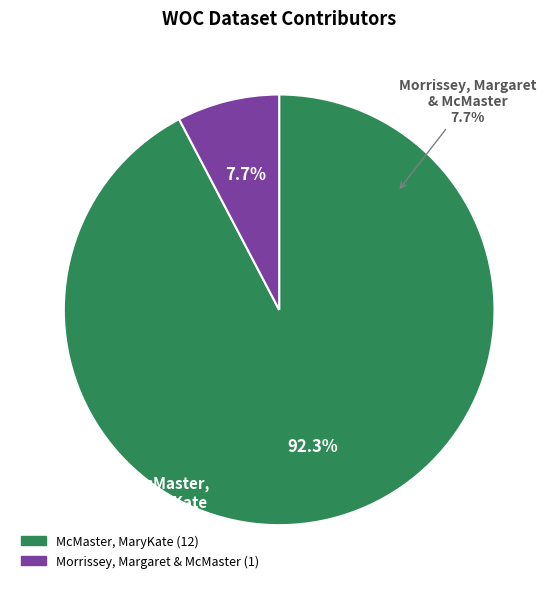

Is there any slice that represents more than half of the pie?

Yes